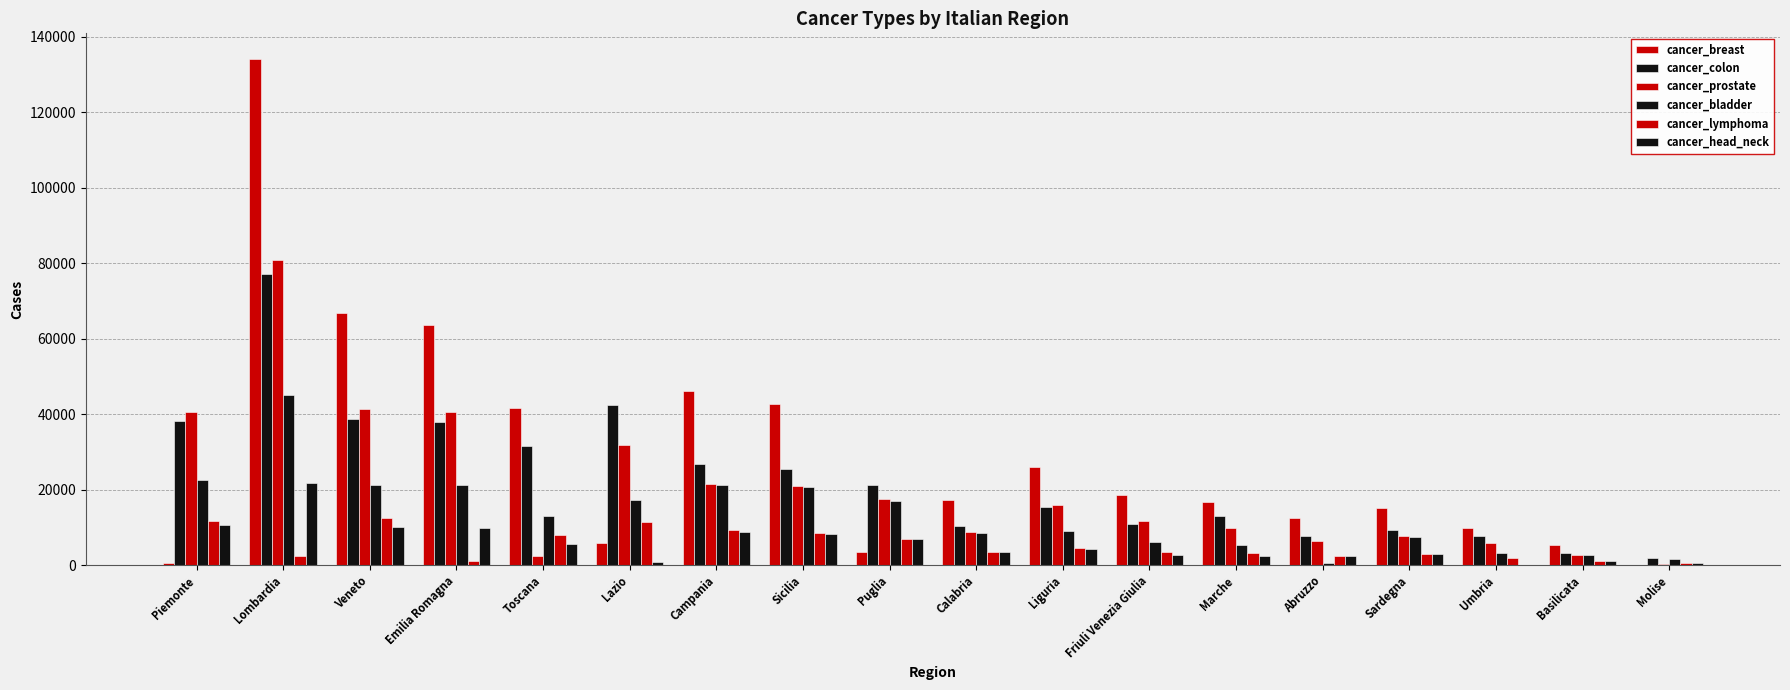

Where is cancer_colon nearest to the value 39462?

Veneto